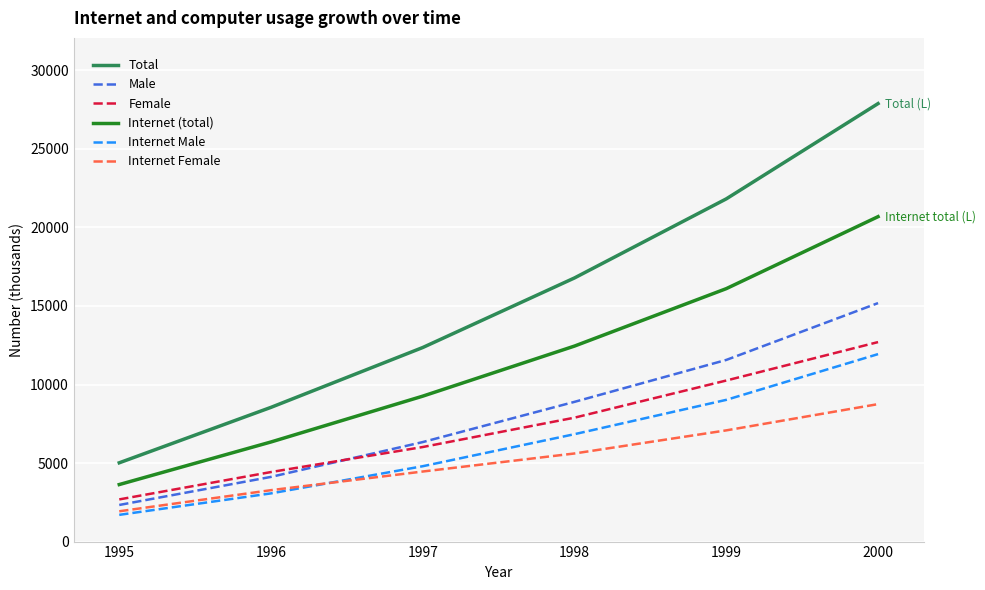

Rank the series at 2000 from highest to lowest value.

Total, Internet (total), Male, Female, Internet Male, Internet Female